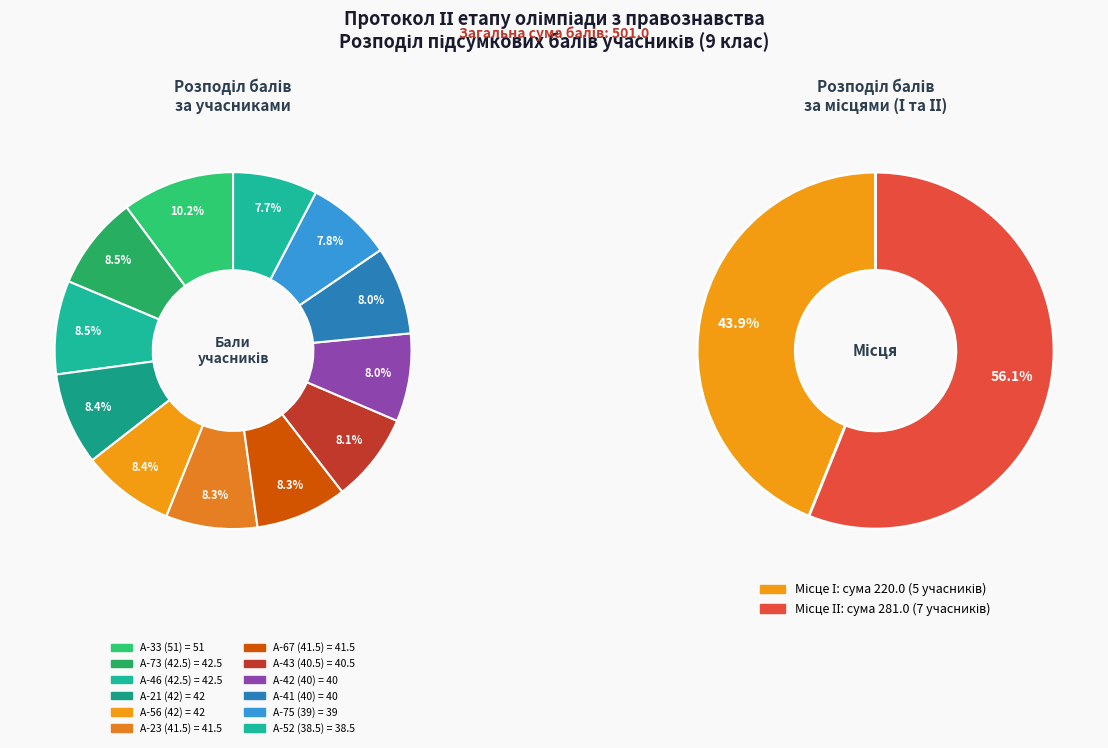

To the nearest percent, what percentage of the pie is А-67 (41.5)?

8%